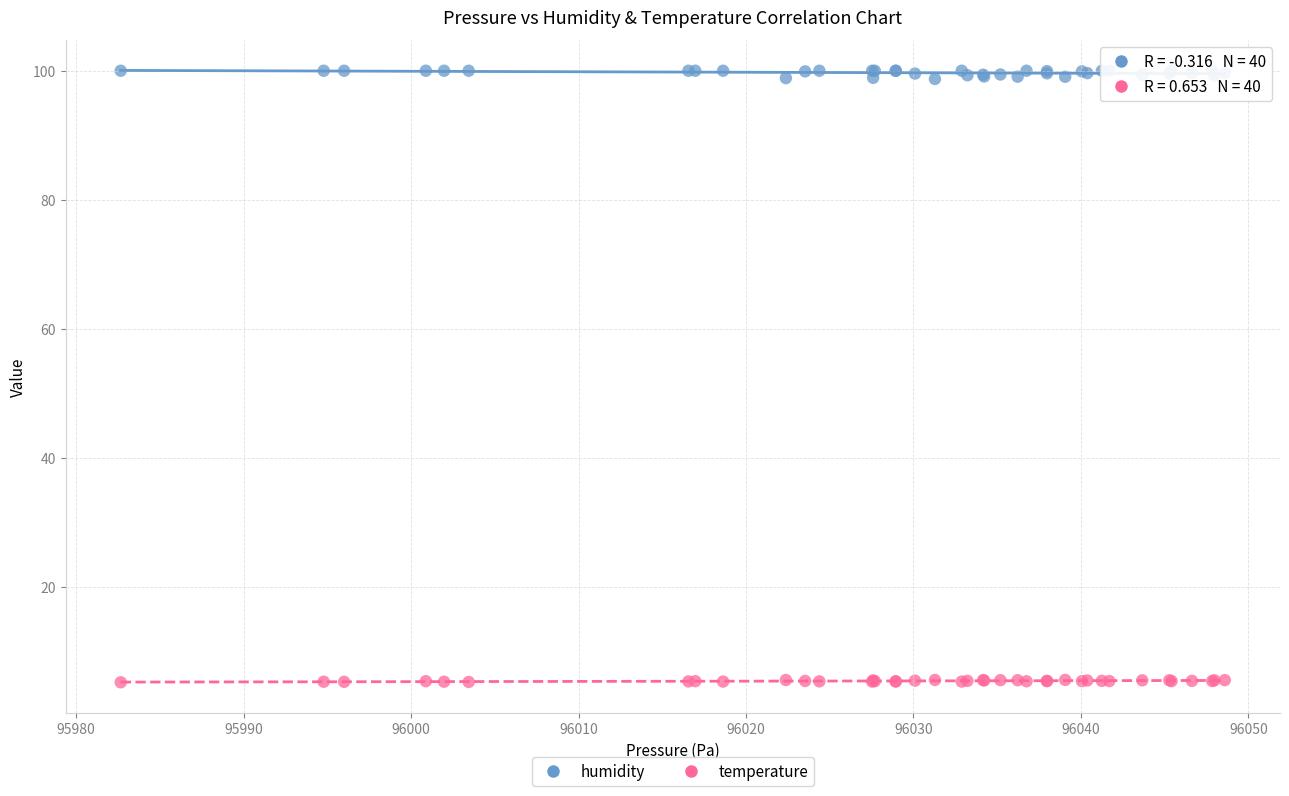

Which series contains the lowest Y value?

temperature